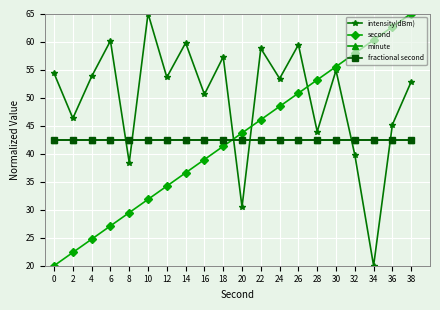

Is it true that second equals 38.9 at 16?

True